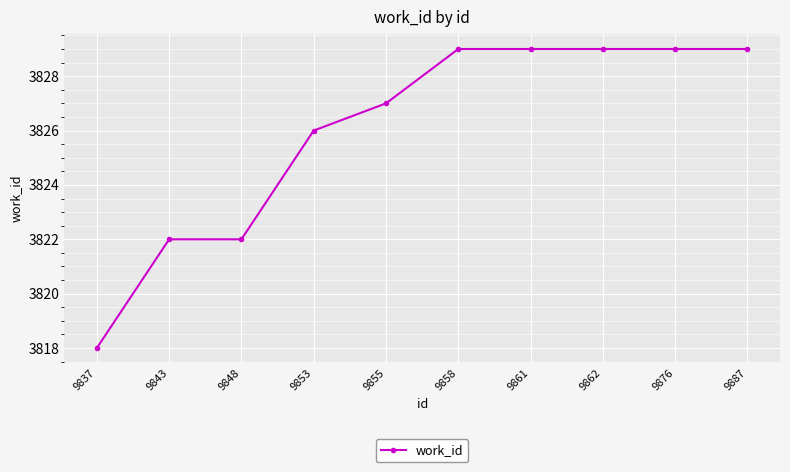

Does the chart have visible grid lines?

Yes